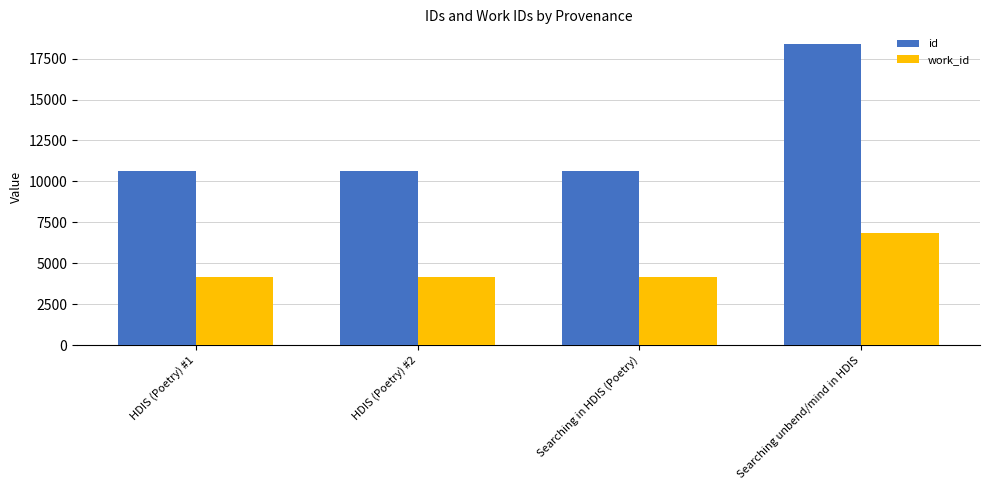

Rank the series at HDIS (Poetry) #2 from highest to lowest value.

id, work_id